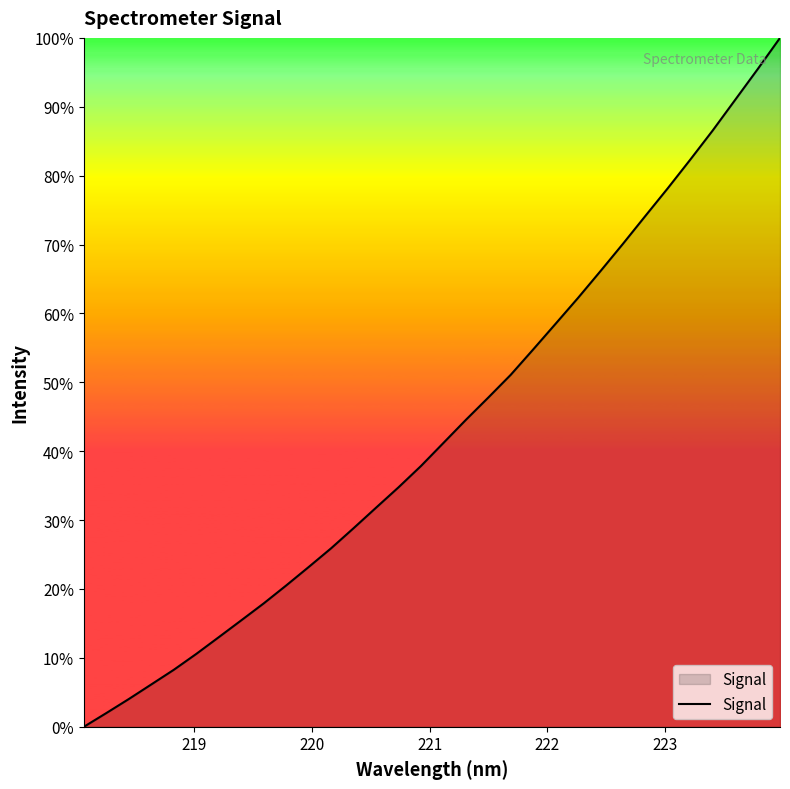

What is the maximum value shown in the chart?

100.0